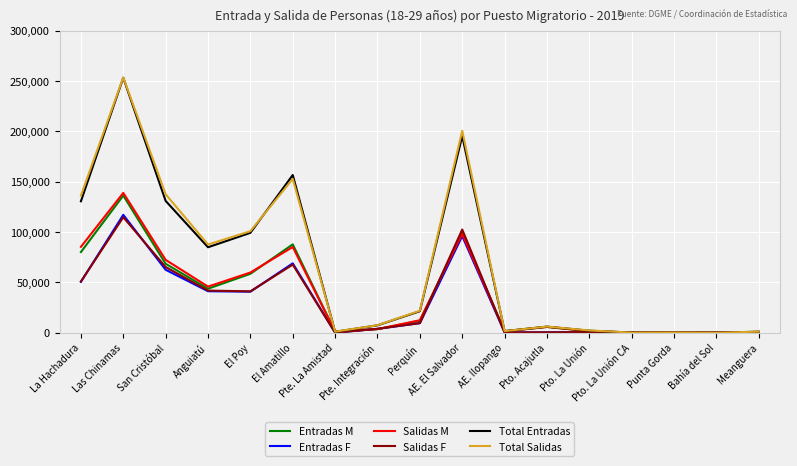

What is the difference between the highest and lowest values at AE. El Salvador?

104619